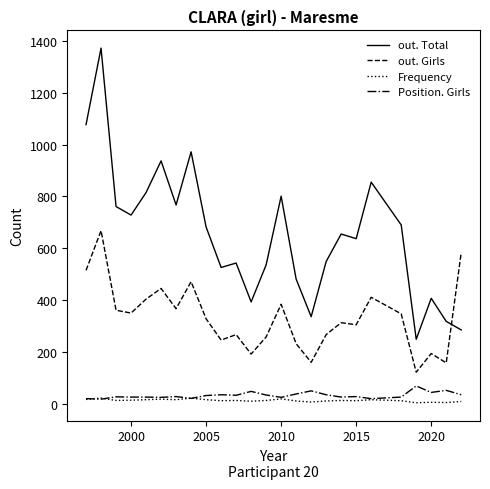

Which series has the largest total across all categories?

out. Total